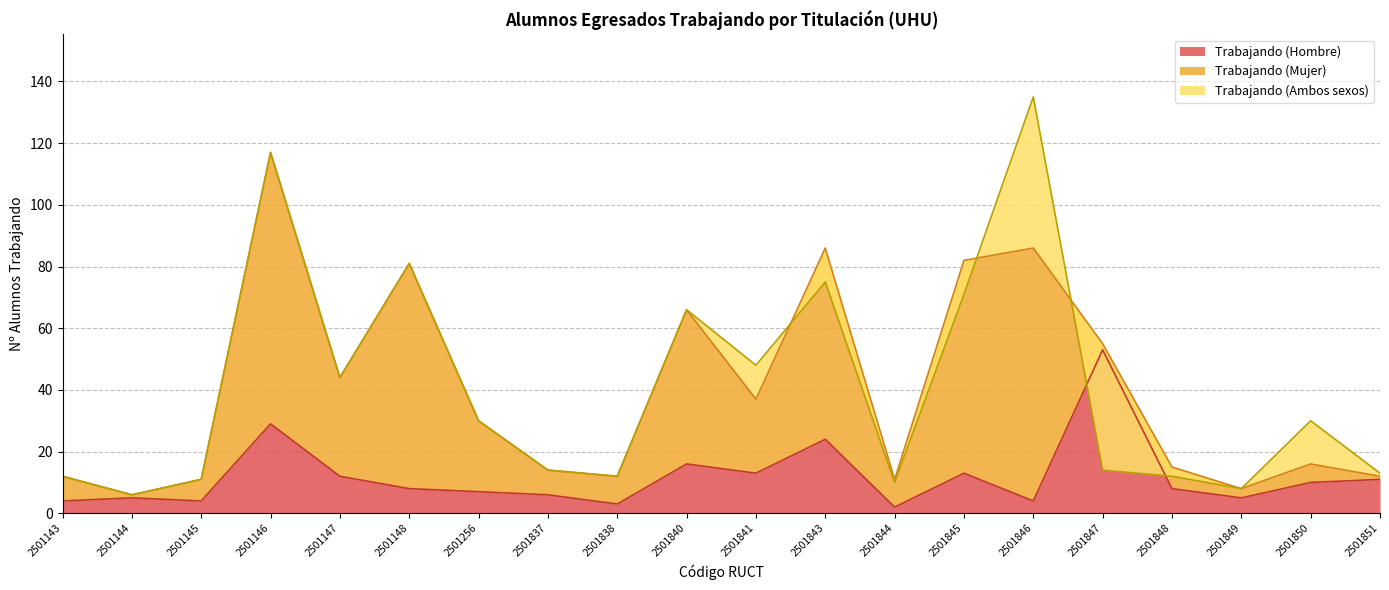

The Trabajando (Hombre) series shows 8 at 2501848. True or false?

True